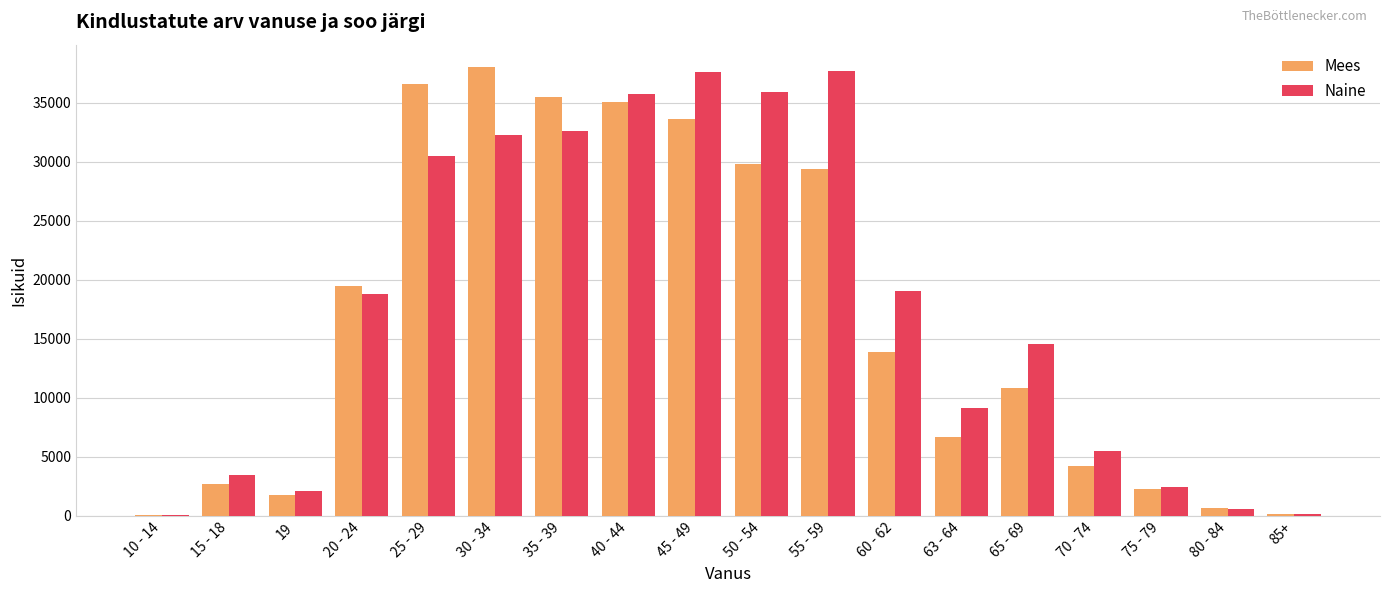

The value of Naine at 40 - 44 is 61962. True or false?

False